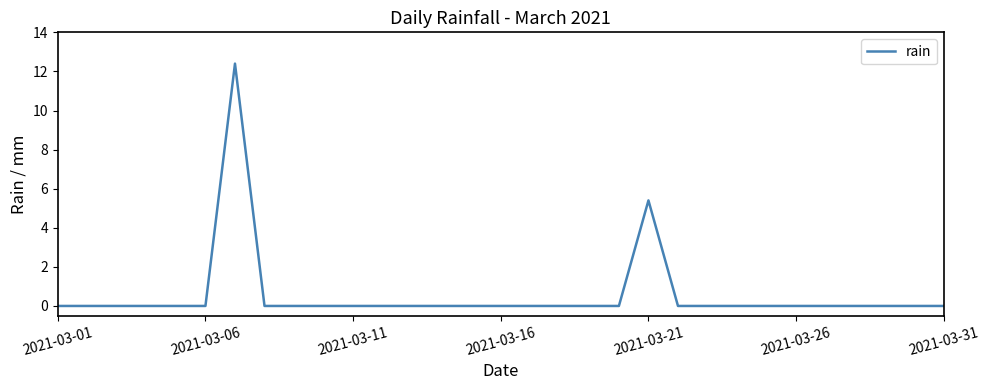

What is the difference between the maximum and minimum values?

12.4